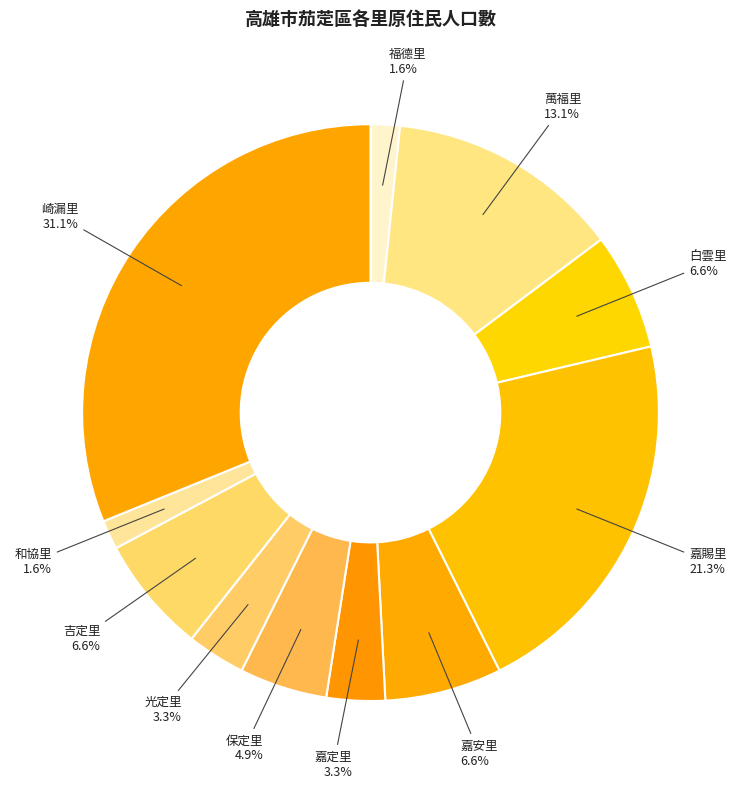

To the nearest percent, what portion does 崎漏里 represent?

31%